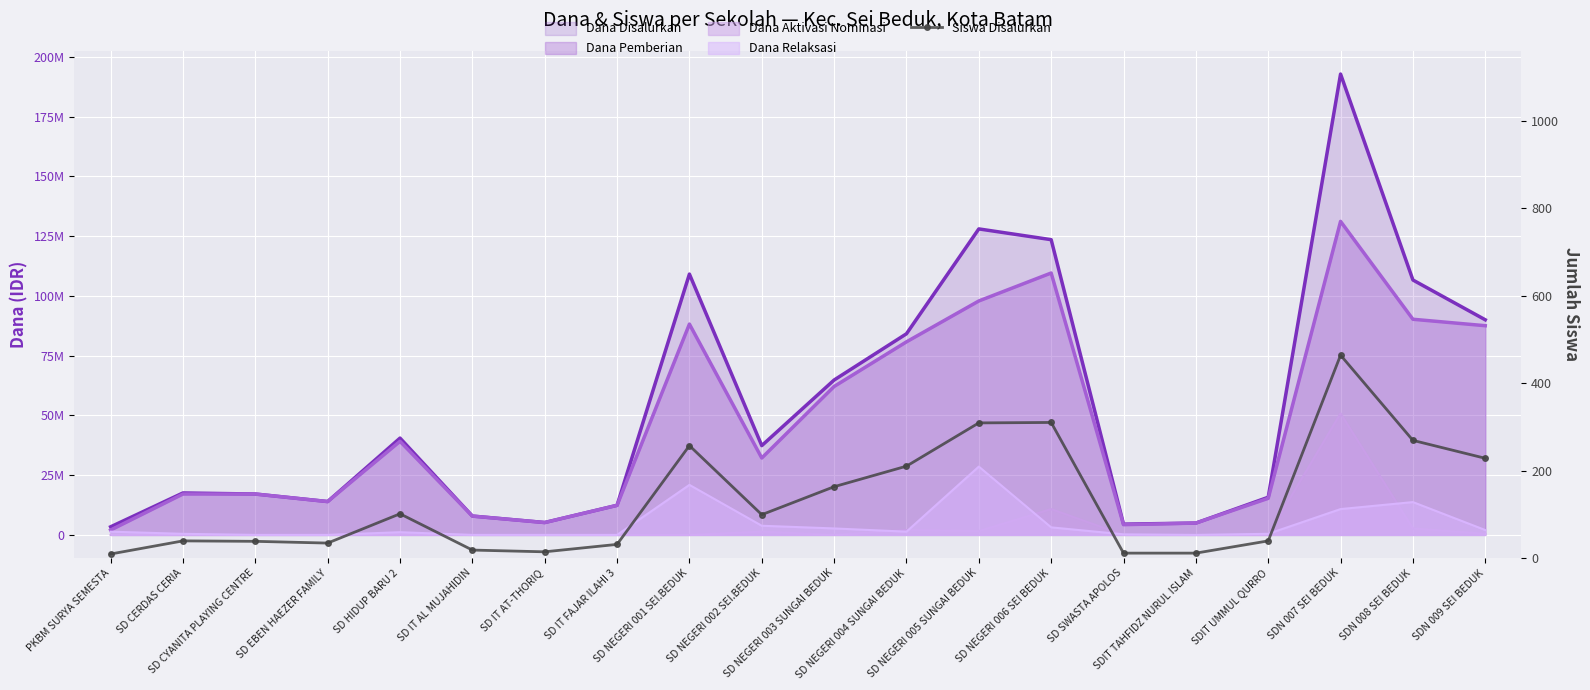

Which has a higher value, SDN 008 SEI BEDUK or SD IT FAJAR ILAHI 3?

SDN 008 SEI BEDUK